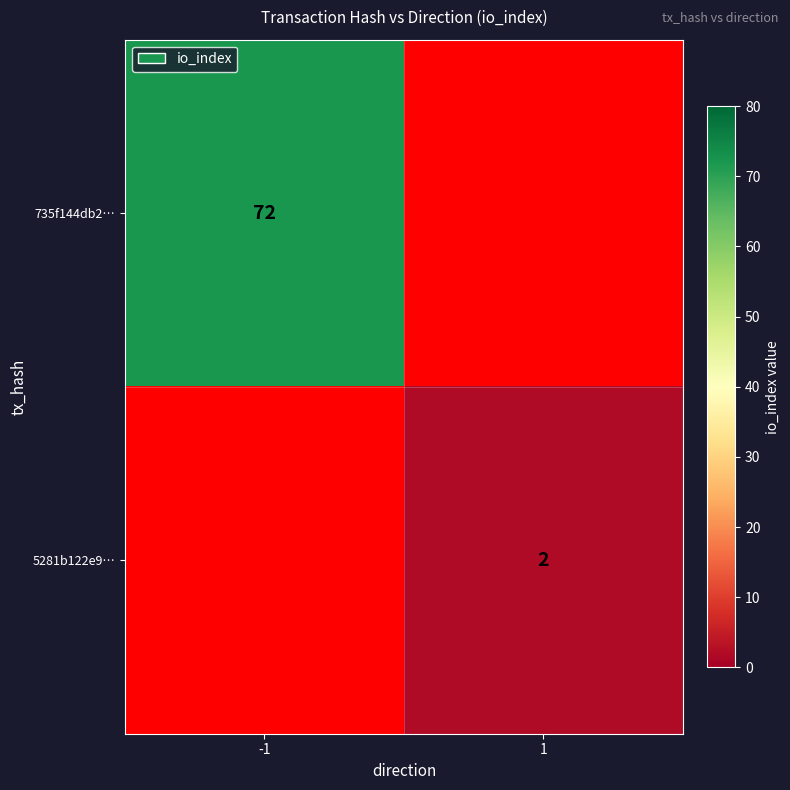

The value of 735f144db2… at -1 is 16. True or false?

False